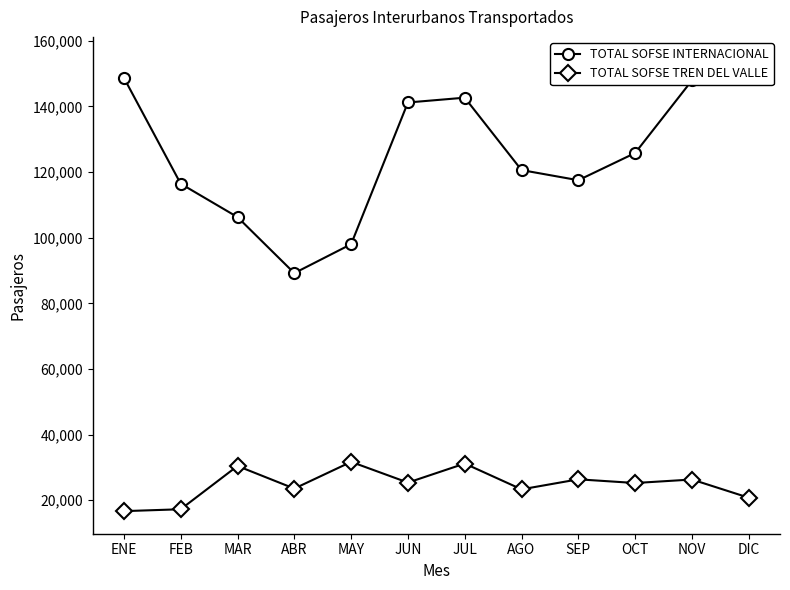

Where does the TOTAL SOFSE TREN DEL VALLE series first go above 25385?

MAR